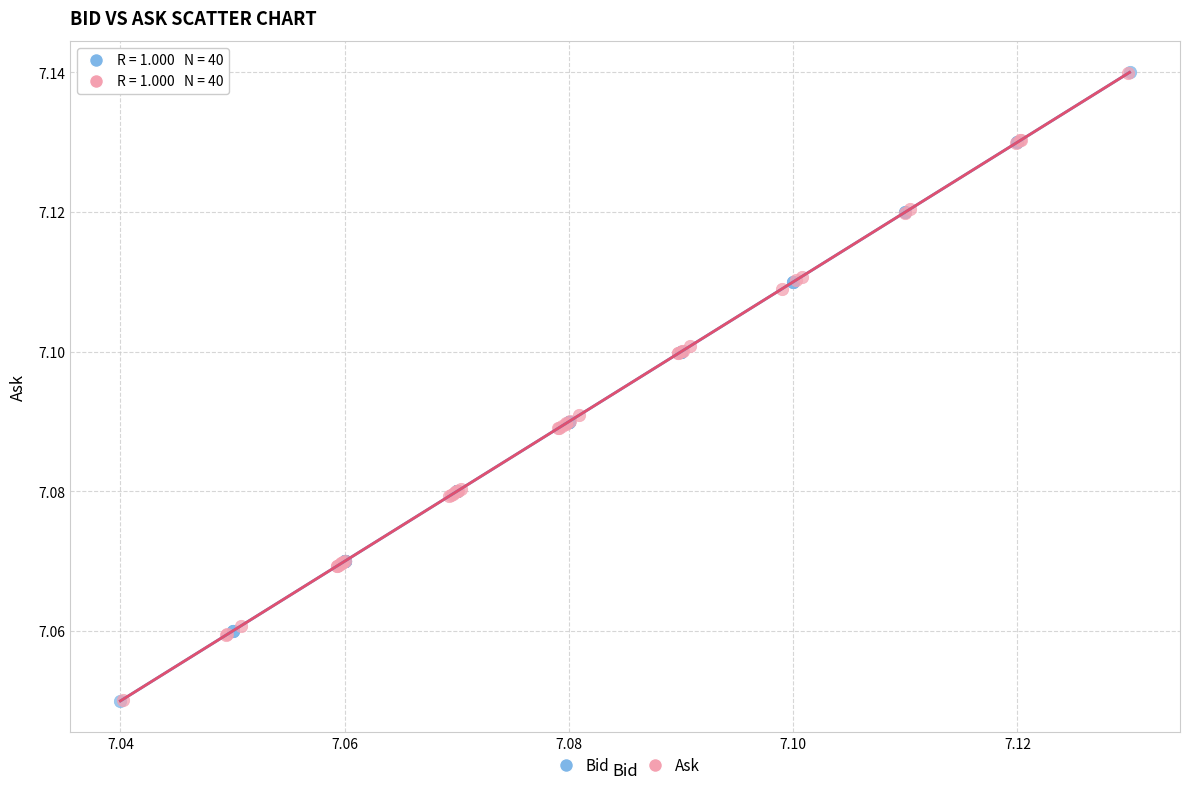

Which series has the widest spread of Y values?

Bid